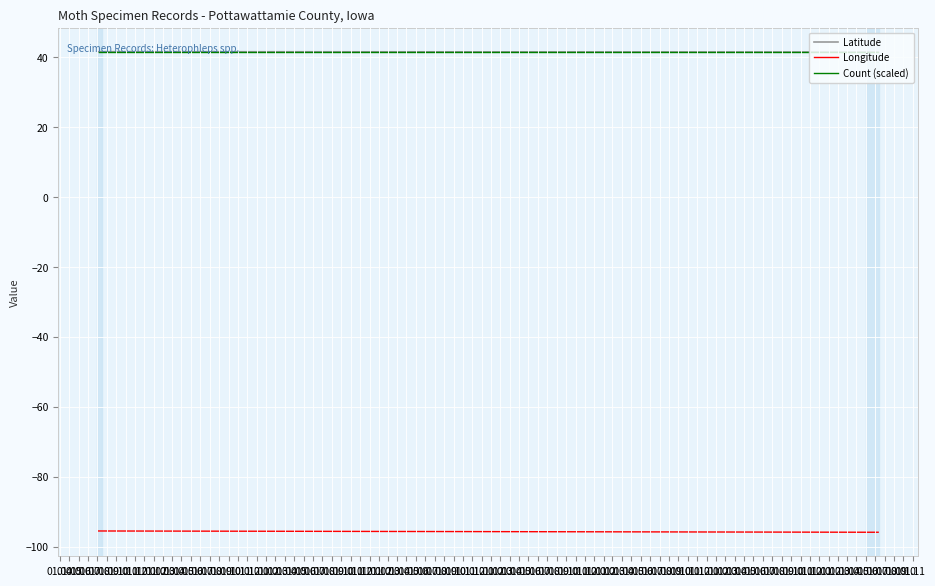

Rank the series by their maximum value, from highest to lowest.

Count (scaled), Latitude, Longitude